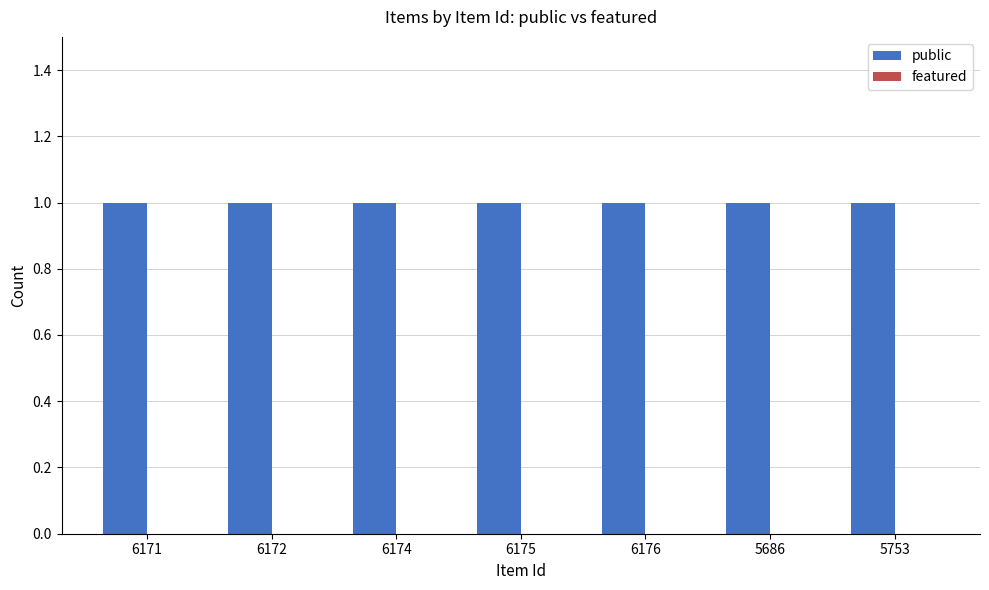

Between 6172 and 6175, which series saw the biggest shift?

public